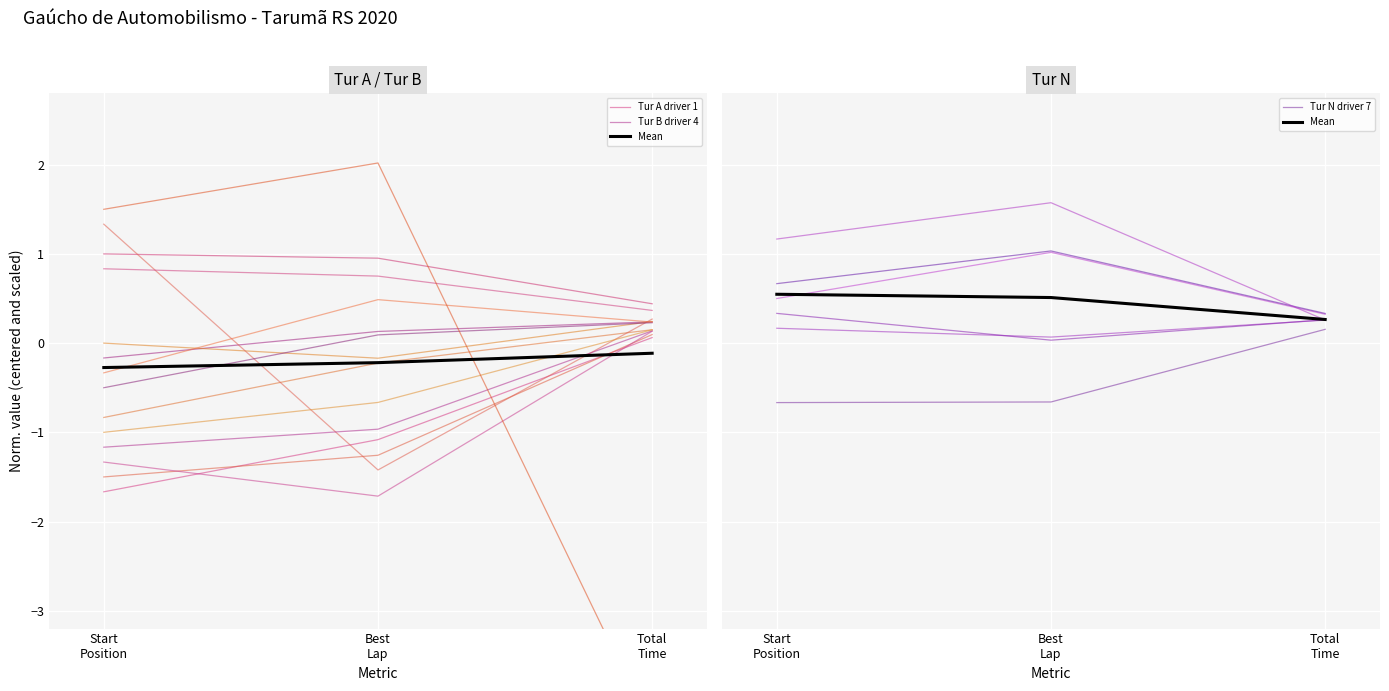

At how many categories does at least one series exceed 0?

3